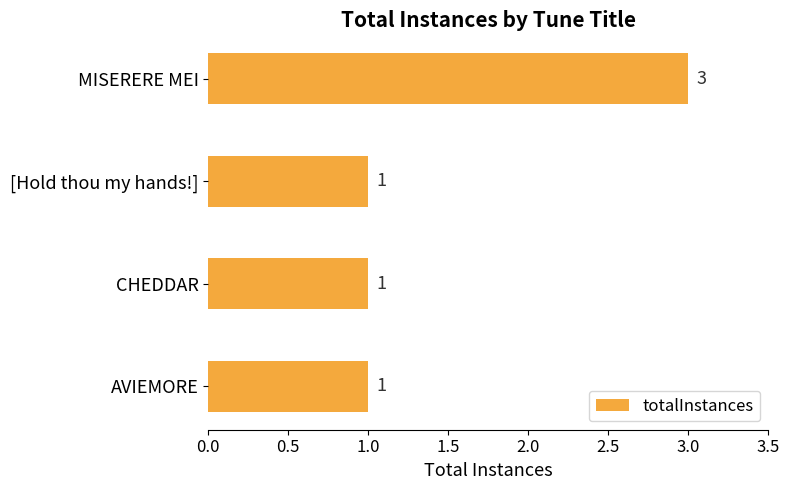

How many series are shown in this chart?

1